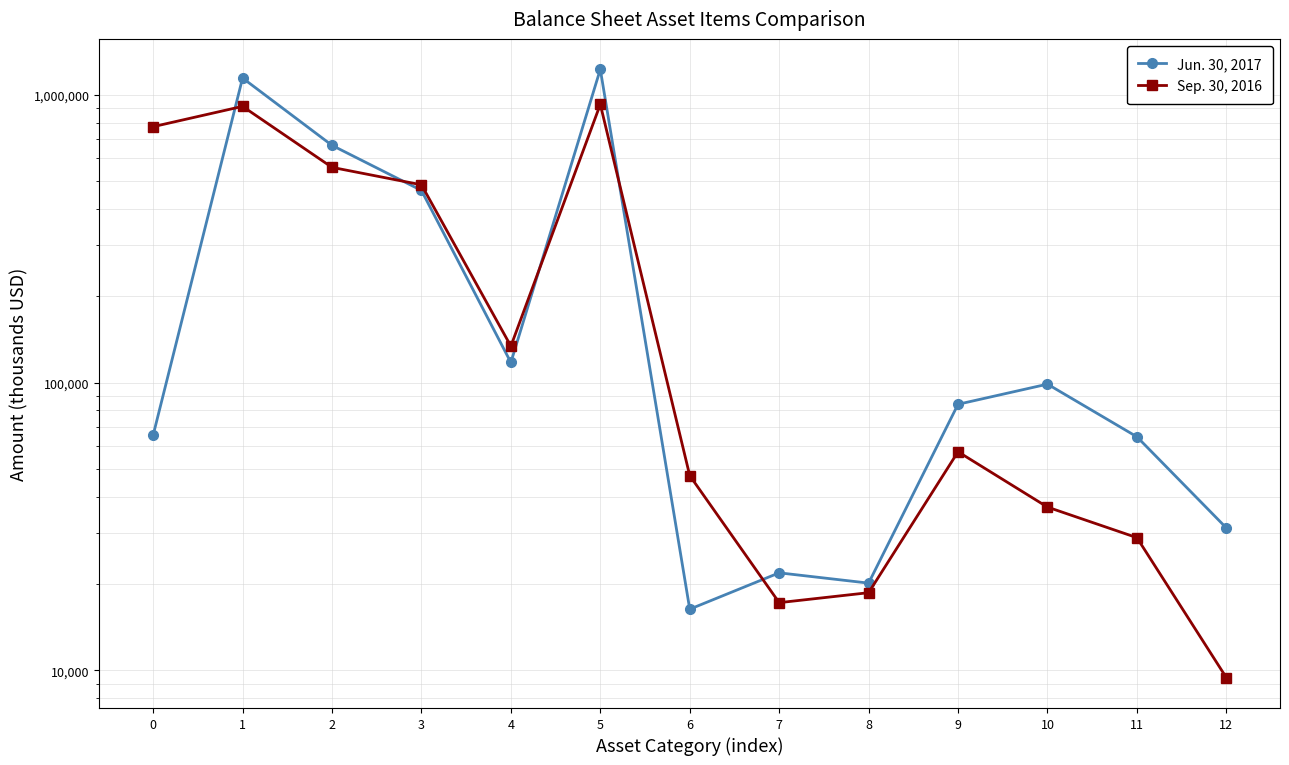

List the labels in order of Jun. 30, 2017 value, smallest first.

6, 8, 7, 12, 11, 0, 9, 10, 4, 3, 2, 1, 5